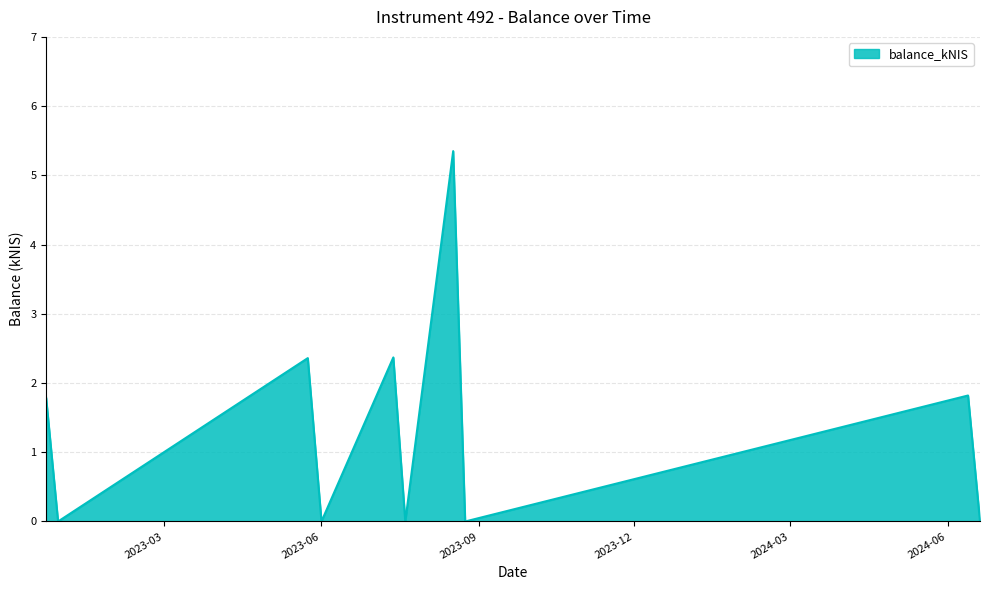

Rank the categories by value from lowest to highest.

2022-12-29, 2023-06-01, 2023-07-20, 2023-08-24, 2024-06-20, 2022-12-22, 2024-06-13, 2023-05-24, 2023-07-13, 2023-08-17